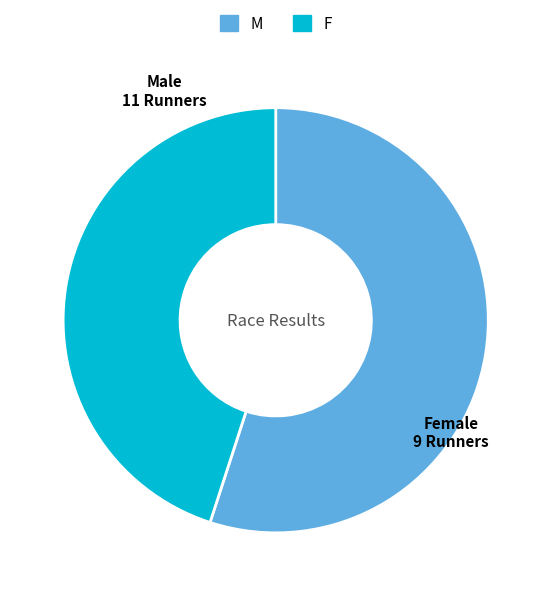

What is the ratio of the value at F to the value at M?

0.8